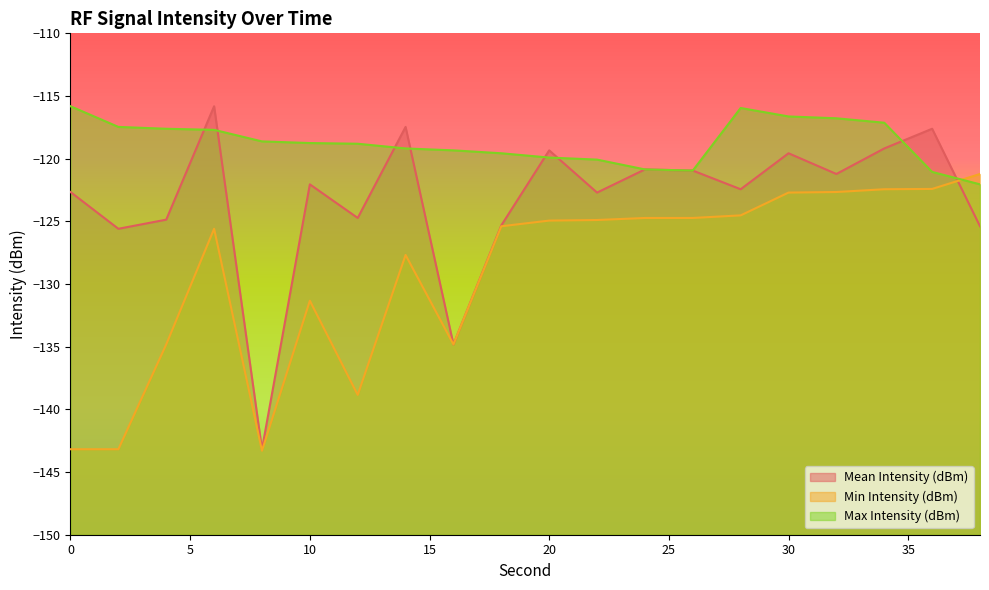

Does the chart have visible grid lines?

No